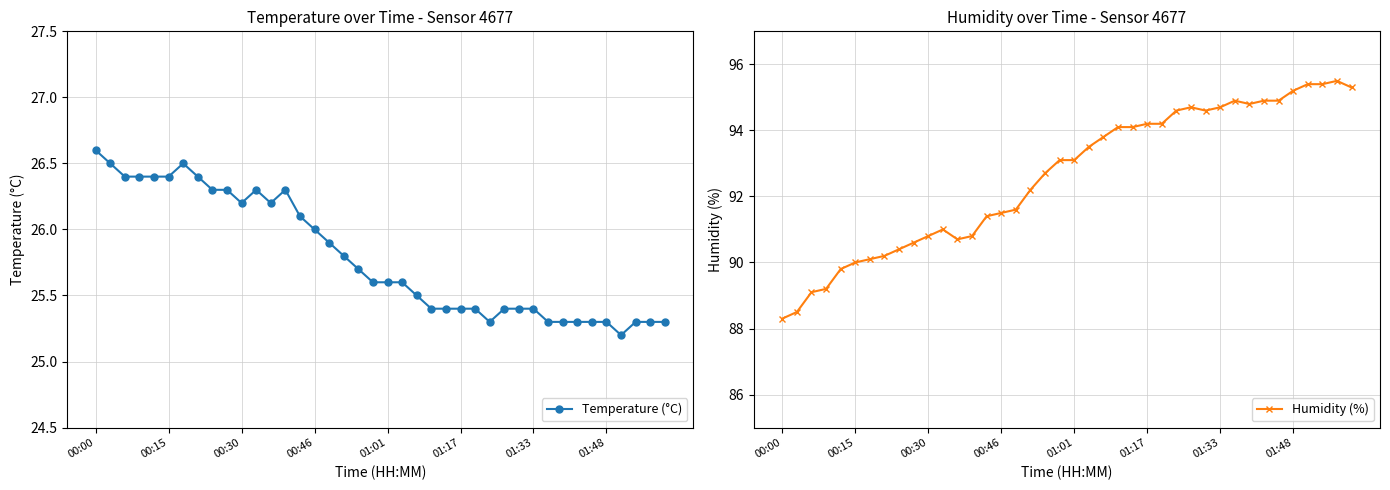

Count the number of data series in this chart.

2